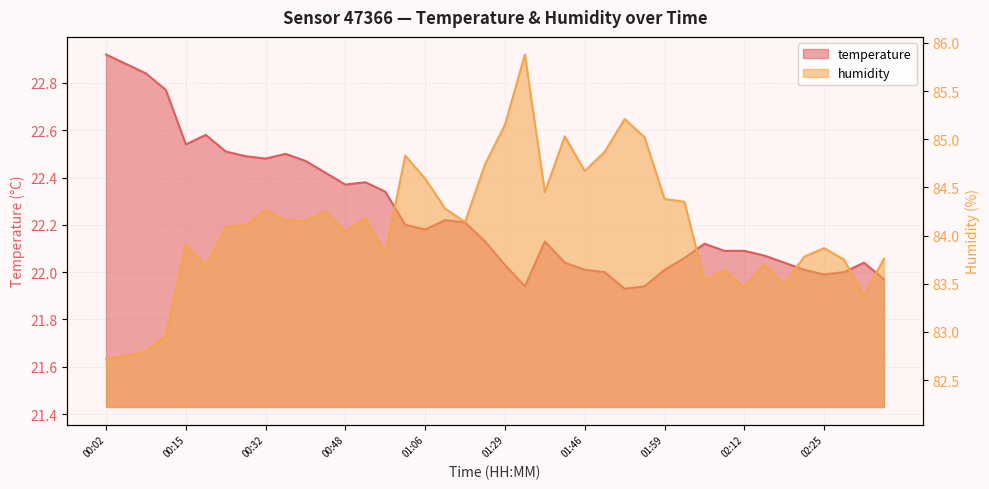

At how many categories does at least one series exceed 48?

40